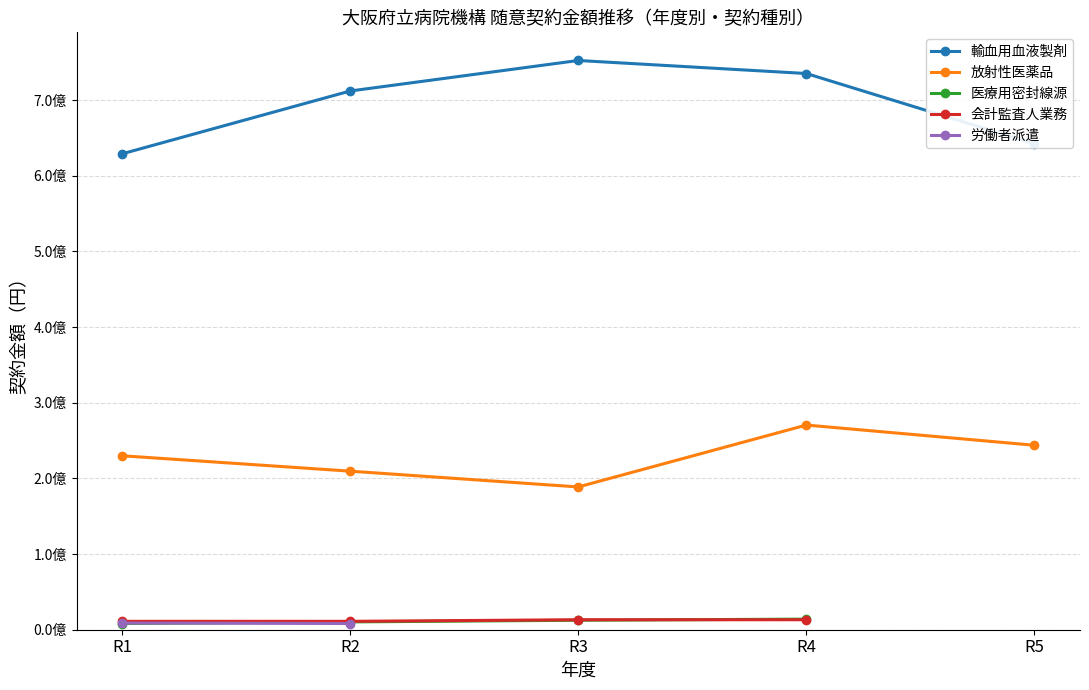

Is the value of 会計監査人業務 at R2 greater than the value of 放射性医薬品 at R5?

No